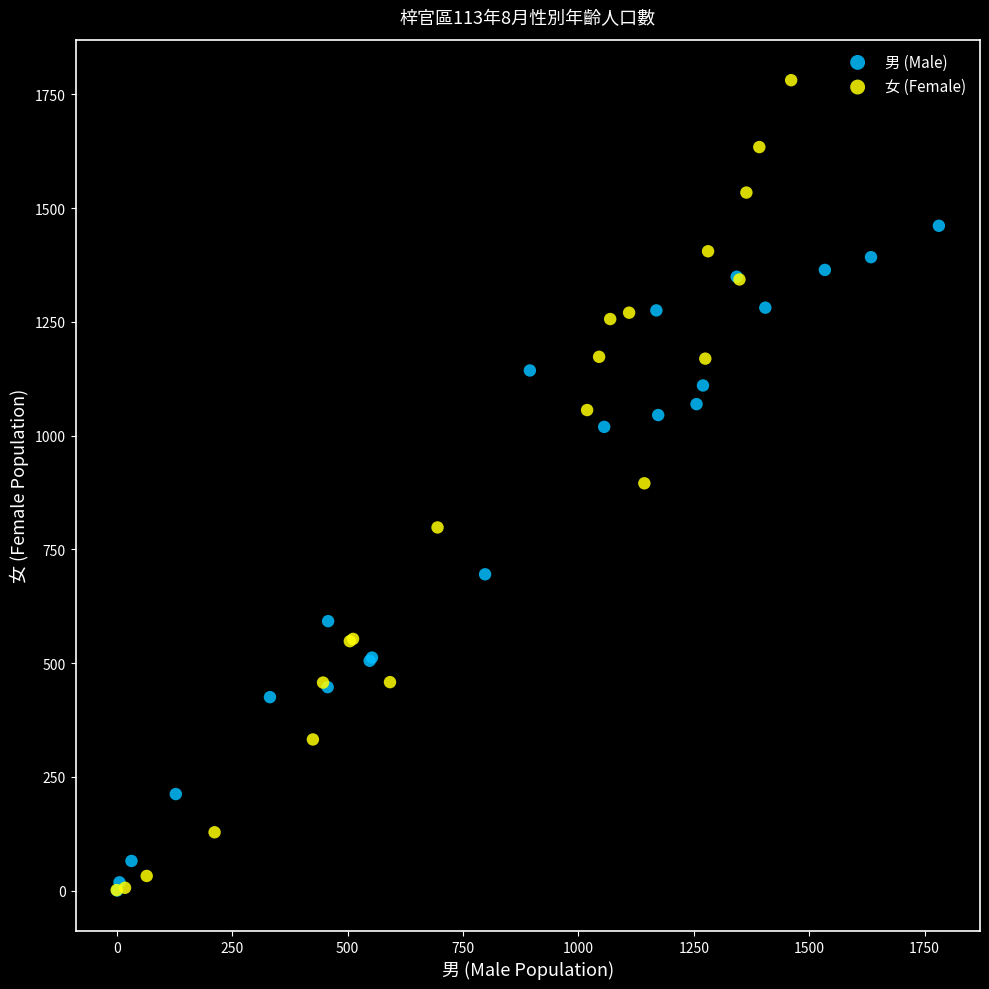

Which series has the largest Y range (max minus min)?

女 (Female)